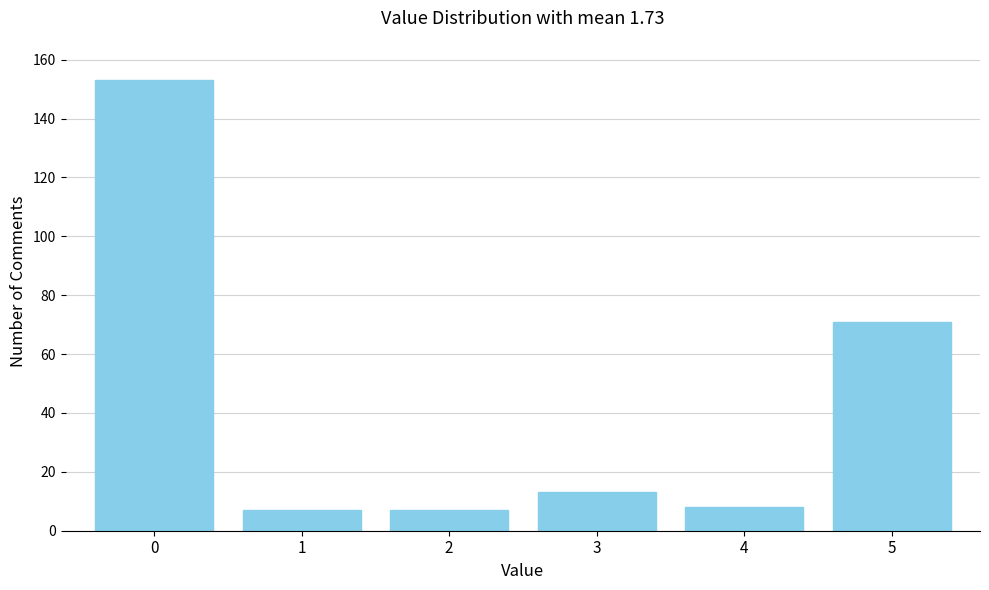

Reading left to right, what are all the values shown in this chart?

0=153	1=7	2=7	3=13	4=8	5=71